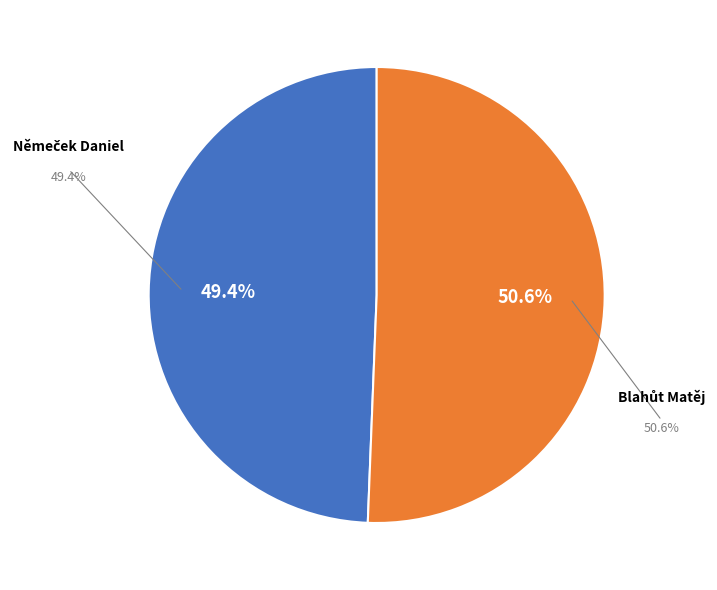

How many slices are in this pie chart?

2